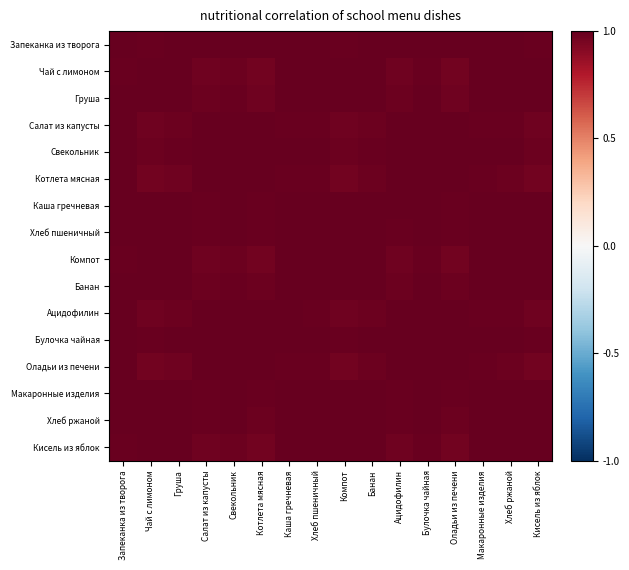

Reading left to right, transcribe all the data shown in this chart.

Запеканка из творога: Запеканка из творога=1.0	Чай с лимоном=1.0	Груша=1.0	Салат из капусты=1.0	Свекольник=1.0	Котлета мясная=1.0	Каша гречневая=1.0	Хлеб пшеничный=1.0	Компот=1.0	Банан=1.0	Ацидофилин=1.0	Булочка чайная=1.0	Оладьи из печени=1.0	Макаронные изделия=1.0	Хлеб ржаной=1.0	Кисель из яблок=1.0
Чай с лимоном: Запеканка из творога=1.0	Чай с лимоном=1.0	Груша=1.0	Салат из капусты=1.0	Свекольник=1.0	Котлета мясная=1.0	Каша гречневая=1.0	Хлеб пшеничный=1.0	Компот=1.0	Банан=1.0	Ацидофилин=1.0	Булочка чайная=1.0	Оладьи из печени=1.0	Макаронные изделия=1.0	Хлеб ржаной=1.0	Кисель из яблок=1.0
Груша: Запеканка из творога=1.0	Чай с лимоном=1.0	Груша=1.0	Салат из капусты=1.0	Свекольник=1.0	Котлета мясная=1.0	Каша гречневая=1.0	Хлеб пшеничный=1.0	Компот=1.0	Банан=1.0	Ацидофилин=1.0	Булочка чайная=1.0	Оладьи из печени=1.0	Макаронные изделия=1.0	Хлеб ржаной=1.0	Кисель из яблок=1.0
Салат из капусты: Запеканка из творога=1.0	Чай с лимоном=1.0	Груша=1.0	Салат из капусты=1.0	Свекольник=1.0	Котлета мясная=1.0	Каша гречневая=1.0	Хлеб пшеничный=1.0	Компот=1.0	Банан=1.0	Ацидофилин=1.0	Булочка чайная=1.0	Оладьи из печени=1.0	Макаронные изделия=1.0	Хлеб ржаной=1.0	Кисель из яблок=1.0
Свекольник: Запеканка из творога=1.0	Чай с лимоном=1.0	Груша=1.0	Салат из капусты=1.0	Свекольник=1.0	Котлета мясная=1.0	Каша гречневая=1.0	Хлеб пшеничный=1.0	Компот=1.0	Банан=1.0	Ацидофилин=1.0	Булочка чайная=1.0	Оладьи из печени=1.0	Макаронные изделия=1.0	Хлеб ржаной=1.0	Кисель из яблок=1.0
Котлета мясная: Запеканка из творога=1.0	Чай с лимоном=1.0	Груша=1.0	Салат из капусты=1.0	Свекольник=1.0	Котлета мясная=1.0	Каша гречневая=1.0	Хлеб пшеничный=1.0	Компот=1.0	Банан=1.0	Ацидофилин=1.0	Булочка чайная=1.0	Оладьи из печени=1.0	Макаронные изделия=1.0	Хлеб ржаной=1.0	Кисель из яблок=1.0
Каша гречневая: Запеканка из творога=1.0	Чай с лимоном=1.0	Груша=1.0	Салат из капусты=1.0	Свекольник=1.0	Котлета мясная=1.0	Каша гречневая=1.0	Хлеб пшеничный=1.0	Компот=1.0	Банан=1.0	Ацидофилин=1.0	Булочка чайная=1.0	Оладьи из печени=1.0	Макаронные изделия=1.0	Хлеб ржаной=1.0	Кисель из яблок=1.0
Хлеб пшеничный: Запеканка из творога=1.0	Чай с лимоном=1.0	Груша=1.0	Салат из капусты=1.0	Свекольник=1.0	Котлета мясная=1.0	Каша гречневая=1.0	Хлеб пшеничный=1.0	Компот=1.0	Банан=1.0	Ацидофилин=1.0	Булочка чайная=1.0	Оладьи из печени=1.0	Макаронные изделия=1.0	Хлеб ржаной=1.0	Кисель из яблок=1.0
Компот: Запеканка из творога=1.0	Чай с лимоном=1.0	Груша=1.0	Салат из капусты=1.0	Свекольник=1.0	Котлета мясная=1.0	Каша гречневая=1.0	Хлеб пшеничный=1.0	Компот=1.0	Банан=1.0	Ацидофилин=1.0	Булочка чайная=1.0	Оладьи из печени=1.0	Макаронные изделия=1.0	Хлеб ржаной=1.0	Кисель из яблок=1.0
Банан: Запеканка из творога=1.0	Чай с лимоном=1.0	Груша=1.0	Салат из капусты=1.0	Свекольник=1.0	Котлета мясная=1.0	Каша гречневая=1.0	Хлеб пшеничный=1.0	Компот=1.0	Банан=1.0	Ацидофилин=1.0	Булочка чайная=1.0	Оладьи из печени=1.0	Макаронные изделия=1.0	Хлеб ржаной=1.0	Кисель из яблок=1.0
Ацидофилин: Запеканка из творога=1.0	Чай с лимоном=1.0	Груша=1.0	Салат из капусты=1.0	Свекольник=1.0	Котлета мясная=1.0	Каша гречневая=1.0	Хлеб пшеничный=1.0	Компот=1.0	Банан=1.0	Ацидофилин=1.0	Булочка чайная=1.0	Оладьи из печени=1.0	Макаронные изделия=1.0	Хлеб ржаной=1.0	Кисель из яблок=1.0
Булочка чайная: Запеканка из творога=1.0	Чай с лимоном=1.0	Груша=1.0	Салат из капусты=1.0	Свекольник=1.0	Котлета мясная=1.0	Каша гречневая=1.0	Хлеб пшеничный=1.0	Компот=1.0	Банан=1.0	Ацидофилин=1.0	Булочка чайная=1.0	Оладьи из печени=1.0	Макаронные изделия=1.0	Хлеб ржаной=1.0	Кисель из яблок=1.0
Оладьи из печени: Запеканка из творога=1.0	Чай с лимоном=1.0	Груша=1.0	Салат из капусты=1.0	Свекольник=1.0	Котлета мясная=1.0	Каша гречневая=1.0	Хлеб пшеничный=1.0	Компот=1.0	Банан=1.0	Ацидофилин=1.0	Булочка чайная=1.0	Оладьи из печени=1.0	Макаронные изделия=1.0	Хлеб ржаной=1.0	Кисель из яблок=1.0
Макаронные изделия: Запеканка из творога=1.0	Чай с лимоном=1.0	Груша=1.0	Салат из капусты=1.0	Свекольник=1.0	Котлета мясная=1.0	Каша гречневая=1.0	Хлеб пшеничный=1.0	Компот=1.0	Банан=1.0	Ацидофилин=1.0	Булочка чайная=1.0	Оладьи из печени=1.0	Макаронные изделия=1.0	Хлеб ржаной=1.0	Кисель из яблок=1.0
Хлеб ржаной: Запеканка из творога=1.0	Чай с лимоном=1.0	Груша=1.0	Салат из капусты=1.0	Свекольник=1.0	Котлета мясная=1.0	Каша гречневая=1.0	Хлеб пшеничный=1.0	Компот=1.0	Банан=1.0	Ацидофилин=1.0	Булочка чайная=1.0	Оладьи из печени=1.0	Макаронные изделия=1.0	Хлеб ржаной=1.0	Кисель из яблок=1.0
Кисель из яблок: Запеканка из творога=1.0	Чай с лимоном=1.0	Груша=1.0	Салат из капусты=1.0	Свекольник=1.0	Котлета мясная=1.0	Каша гречневая=1.0	Хлеб пшеничный=1.0	Компот=1.0	Банан=1.0	Ацидофилин=1.0	Булочка чайная=1.0	Оладьи из печени=1.0	Макаронные изделия=1.0	Хлеб ржаной=1.0	Кисель из яблок=1.0